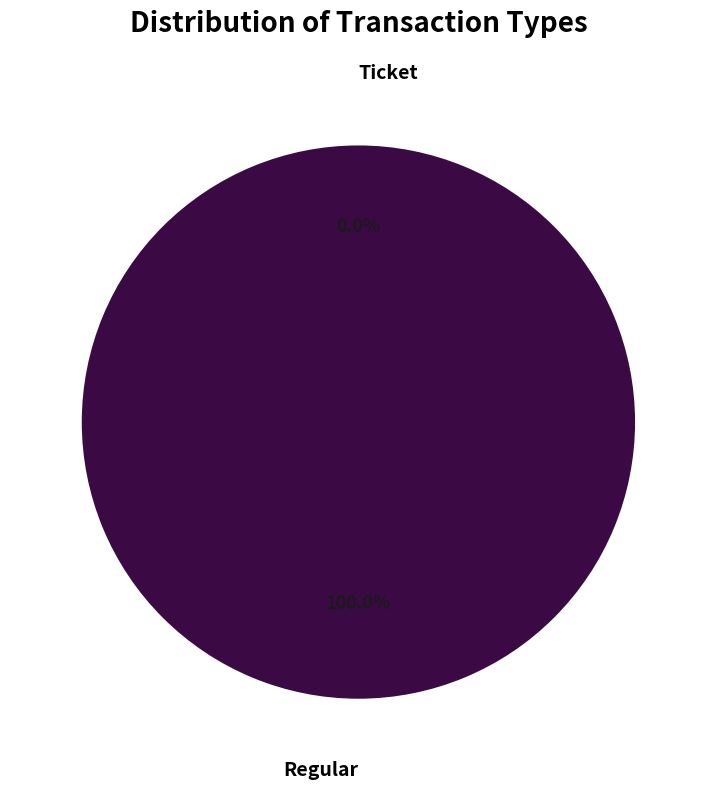

To the nearest percent, what portion does Regular represent?

100%